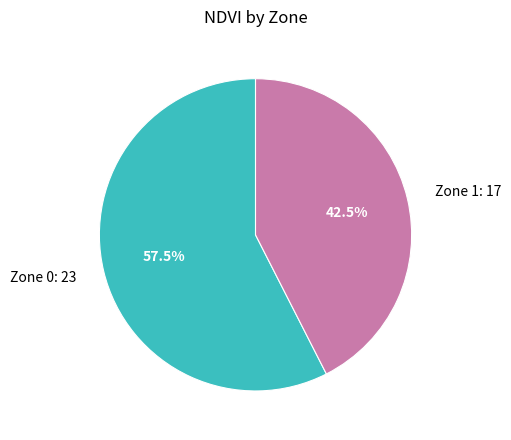

Combined, what portion of the pie is Zone 0 and Zone 1?

100.0%